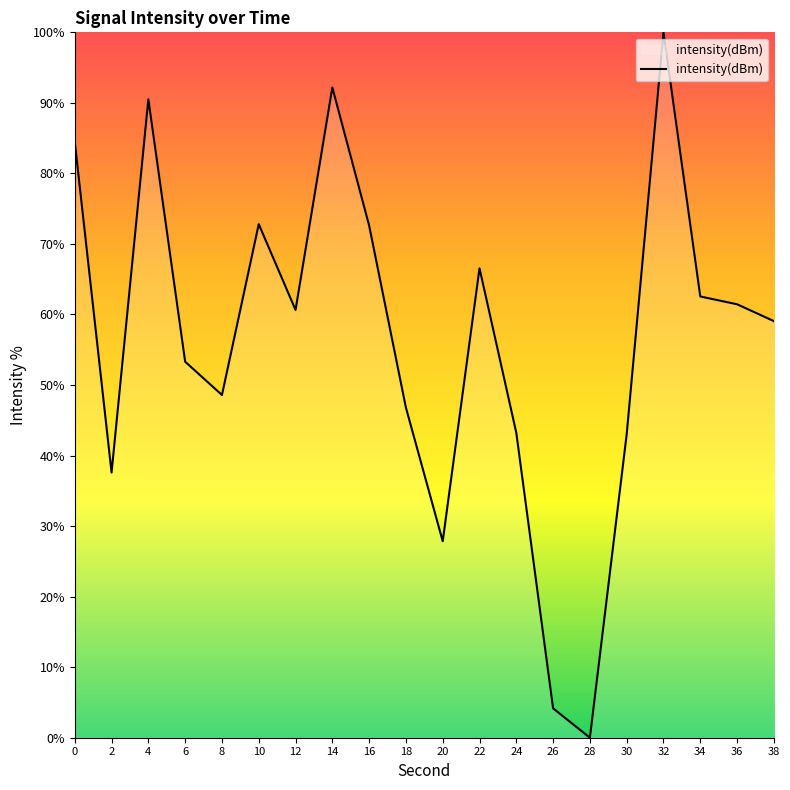

What is the difference between the values at 32 and 26?

95.8